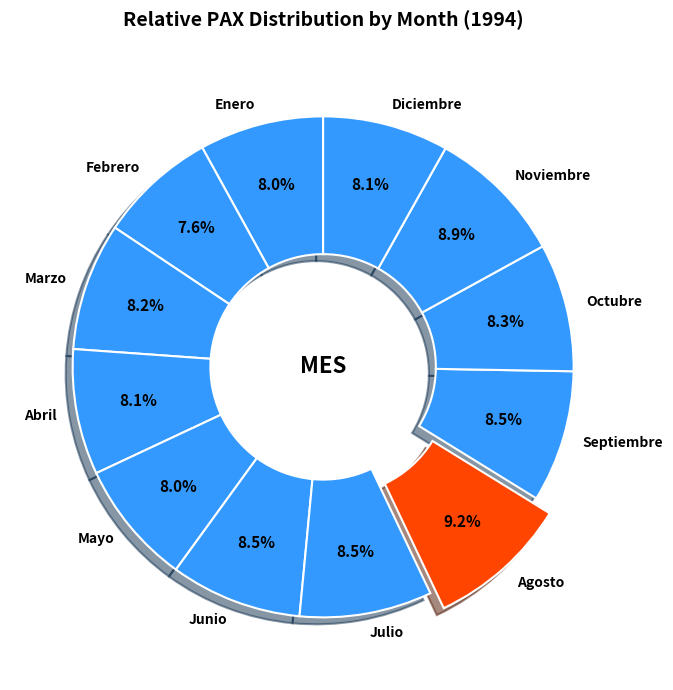

How many slices are in this pie chart?

12